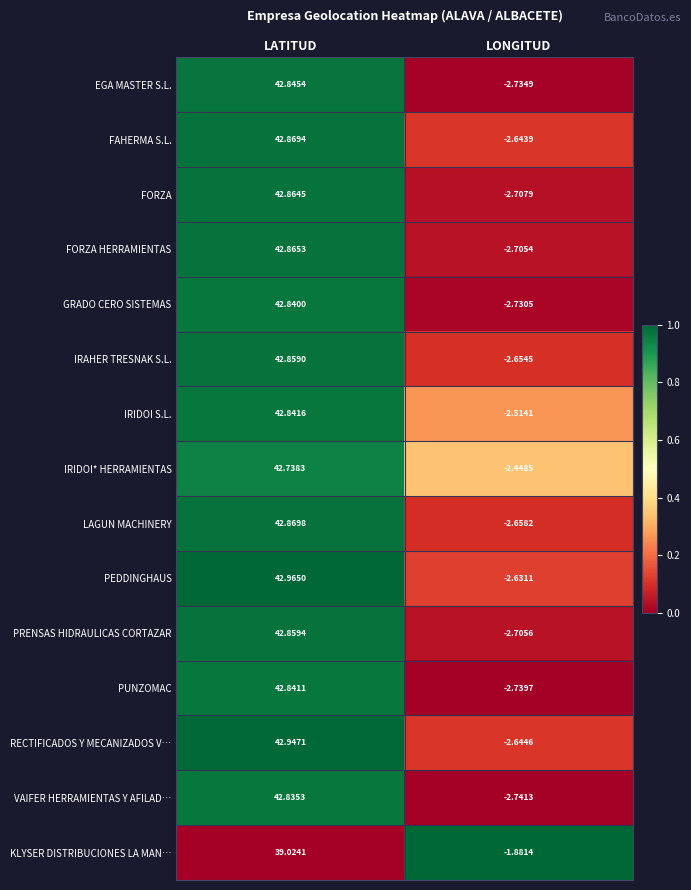

Which series changed the most between LATITUD and LONGITUD?

PEDDINGHAUS